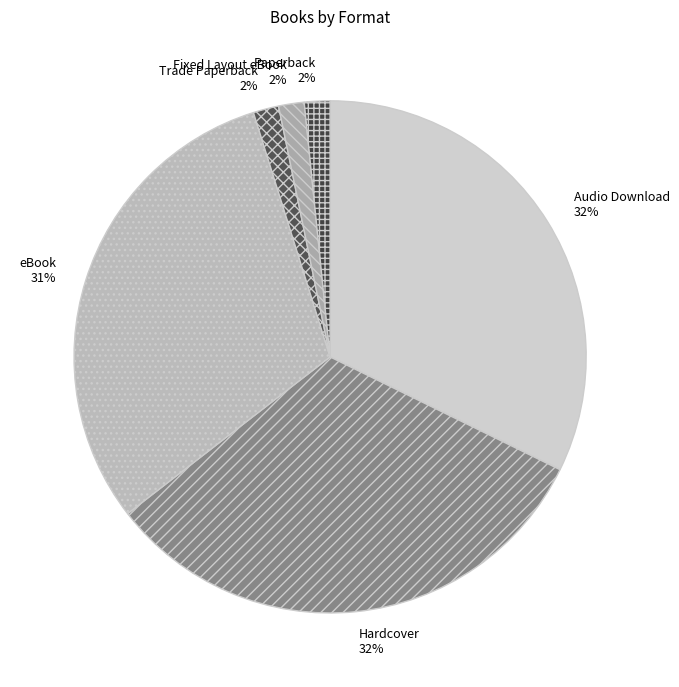

How many slices are in this pie chart?

6